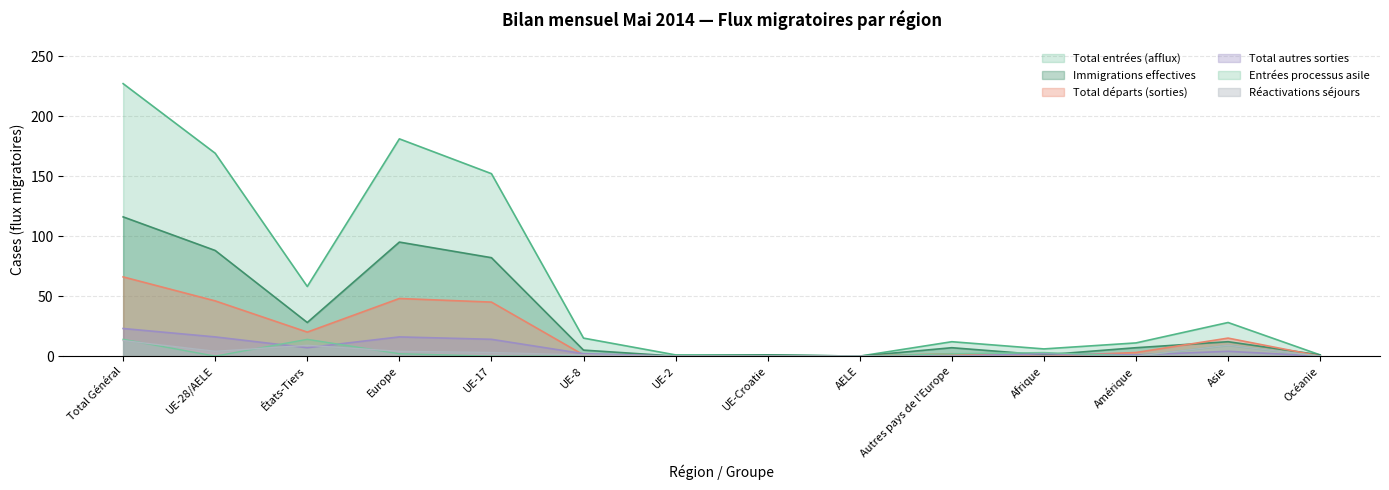

At which label does Total départs (sorties) first exceed 3?

Total Général